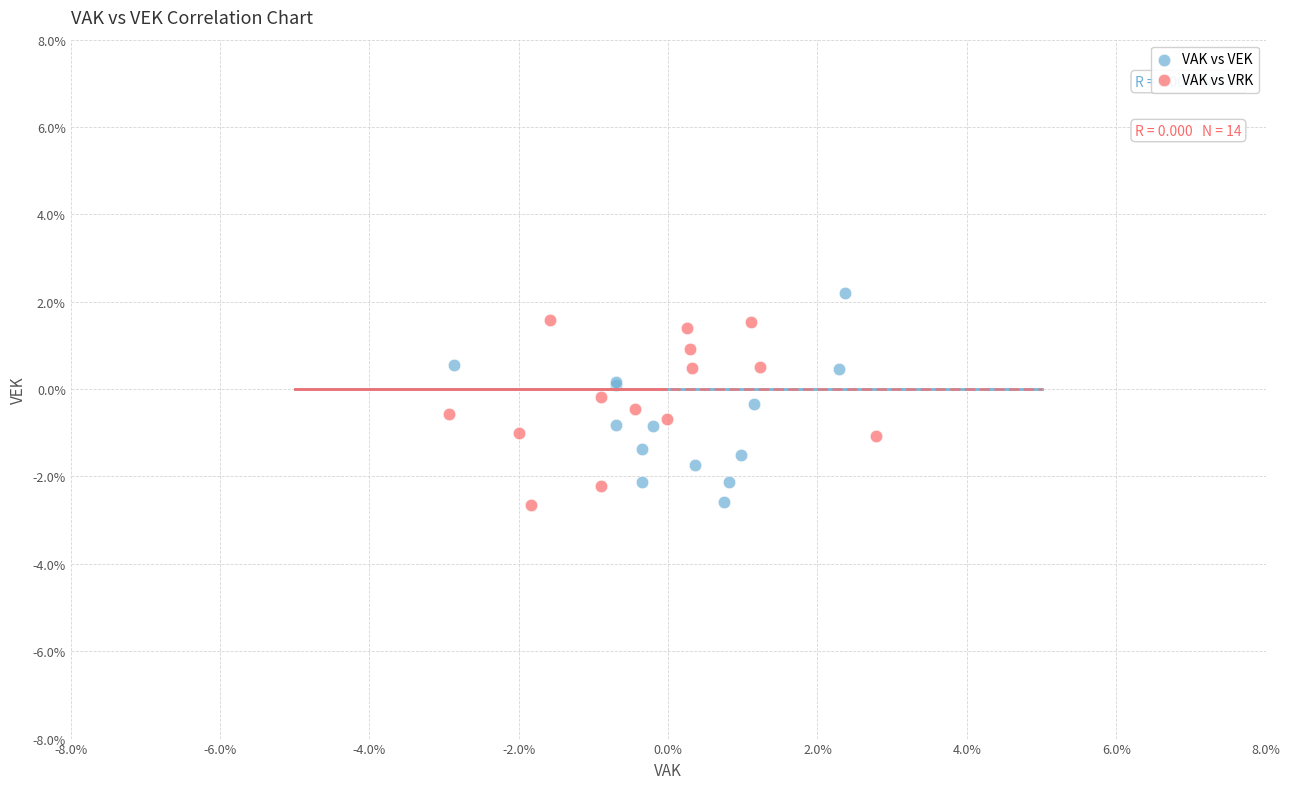

Which series has the widest spread of Y values?

VAK vs VEK